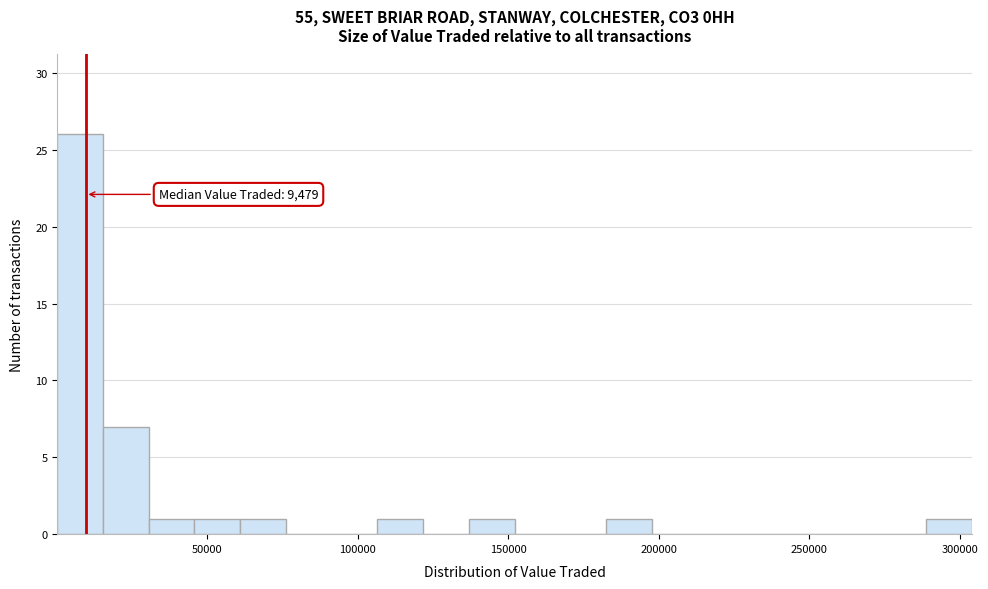

Around what value on the x-axis is the tallest bar? Give the approximate position of its centre, as read against the axis.

10000